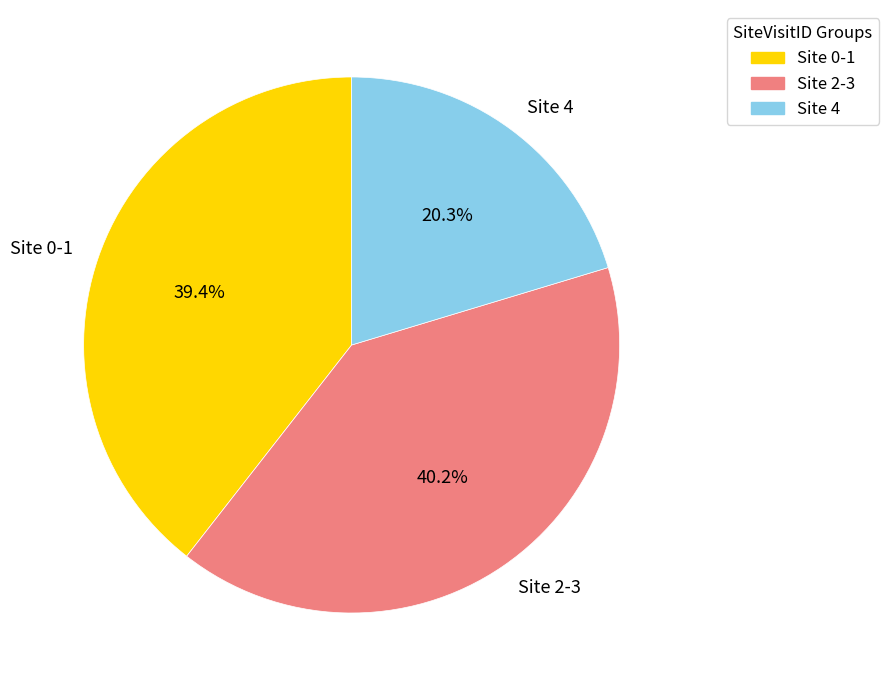

What is the largest slice in the pie chart?

Site 2-3